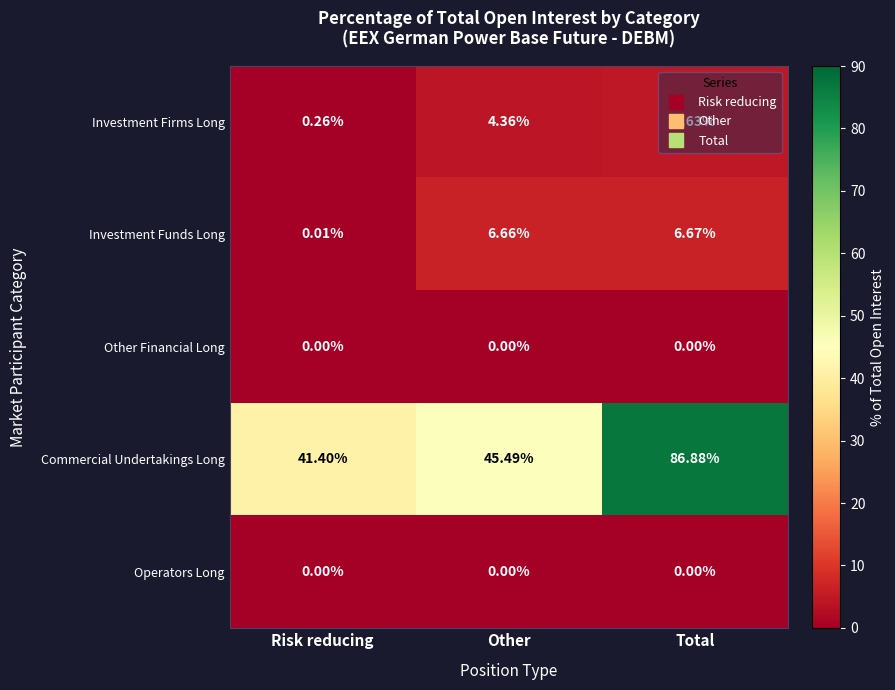

Rank the categories by Investment Funds Long value from highest to lowest.

Total, Other, Risk reducing